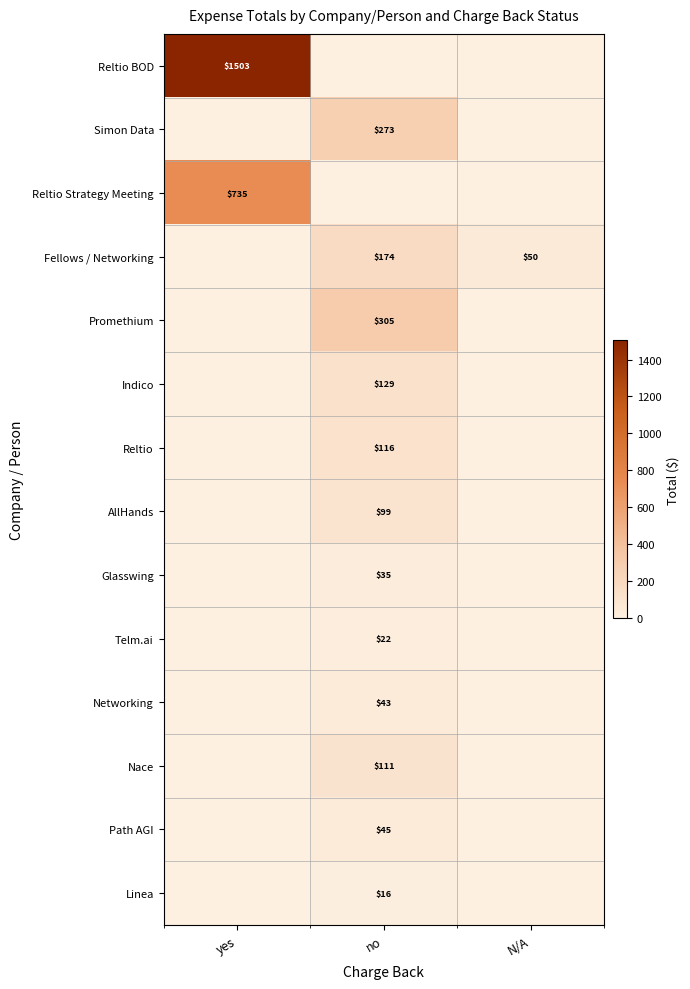

At which category does the chart reach its minimum across all series?

no